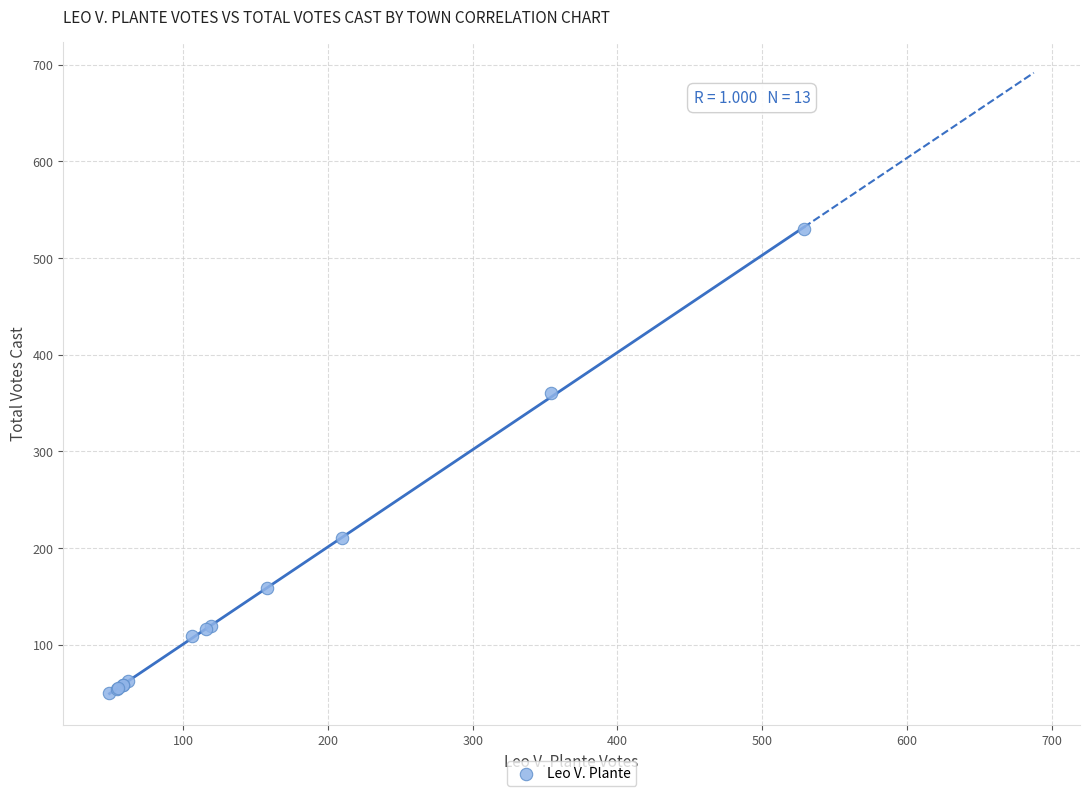

What Y value in the scatter plot is closest to 290?

360